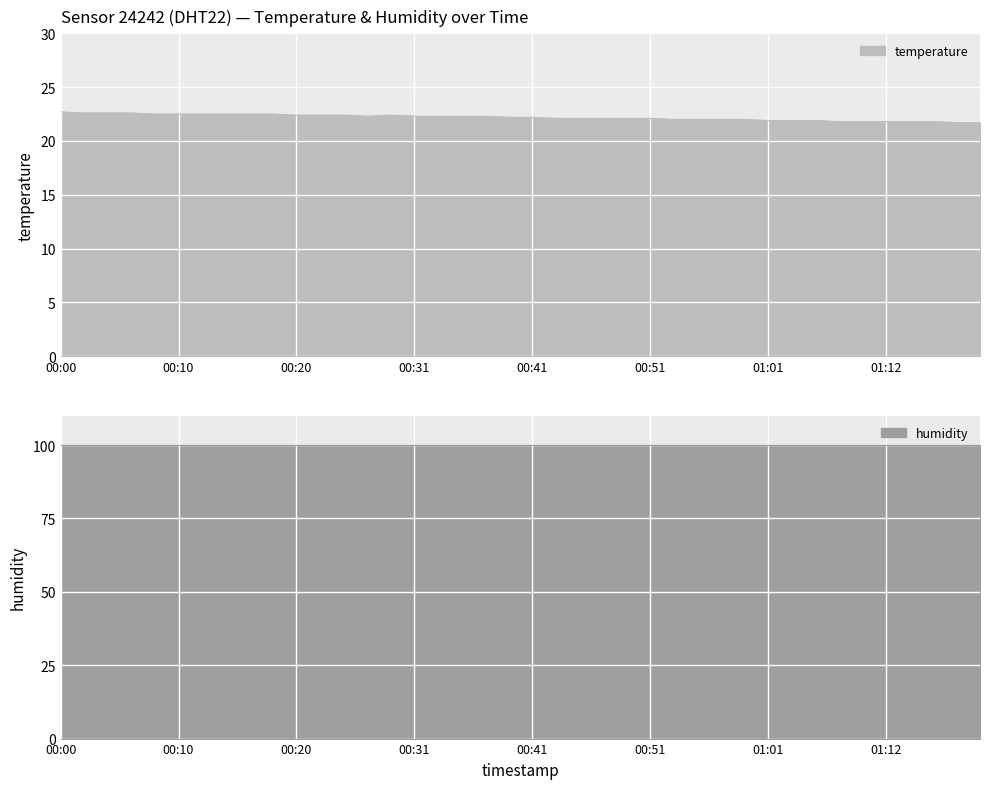

The value at 00:43 is 5.0. True or false?

False